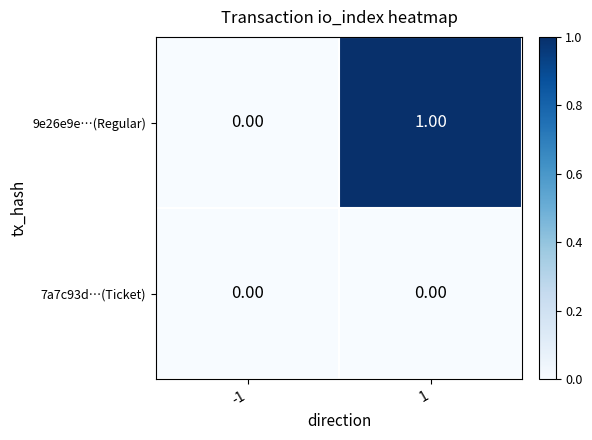

At which category is the sum across all series the highest?

1